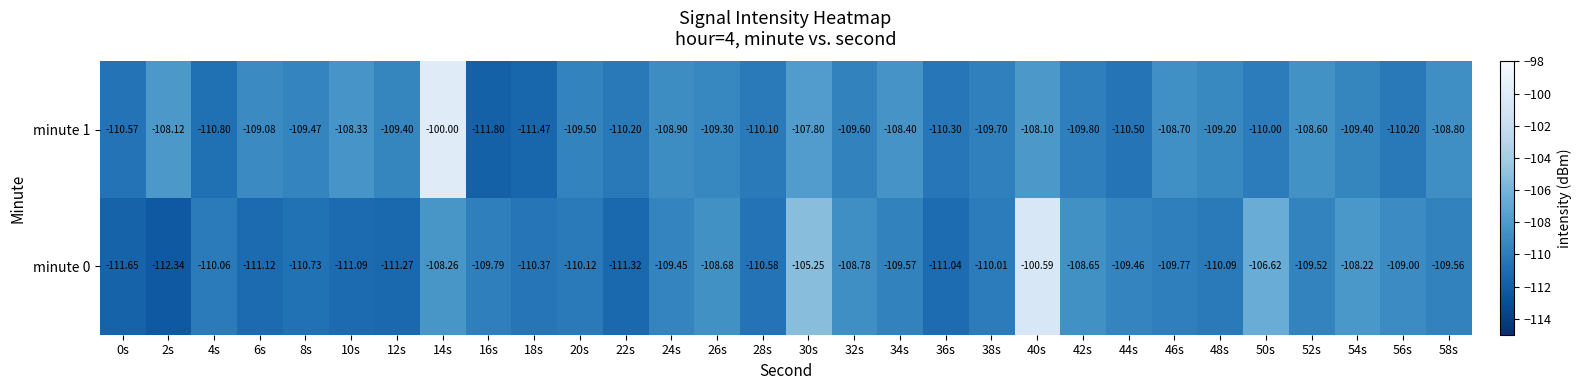

Which series has the widest spread of values?

minute 1